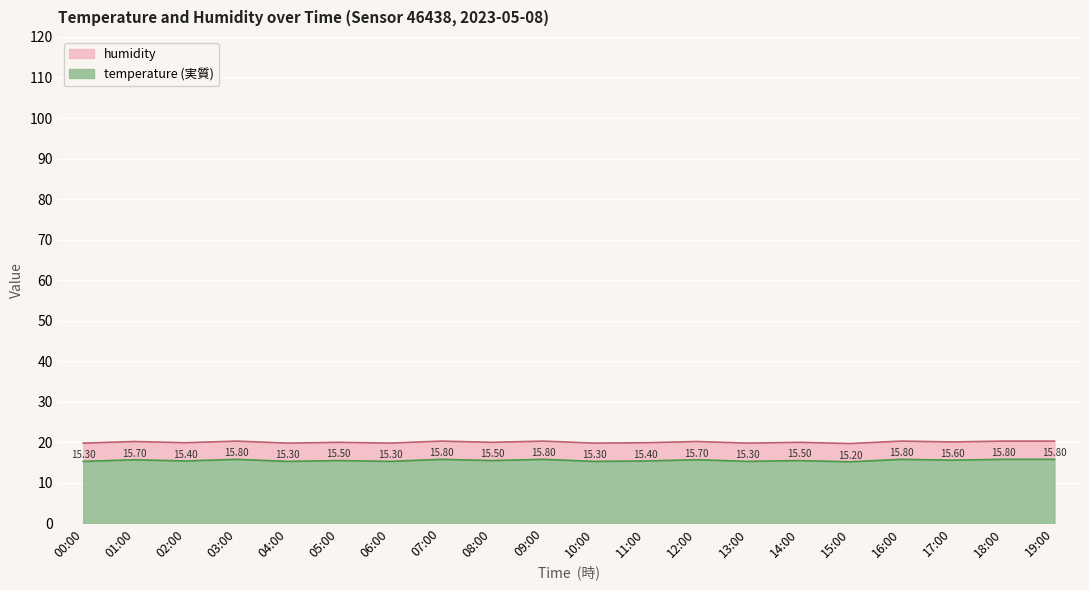

What position from the left is 04:00?

5